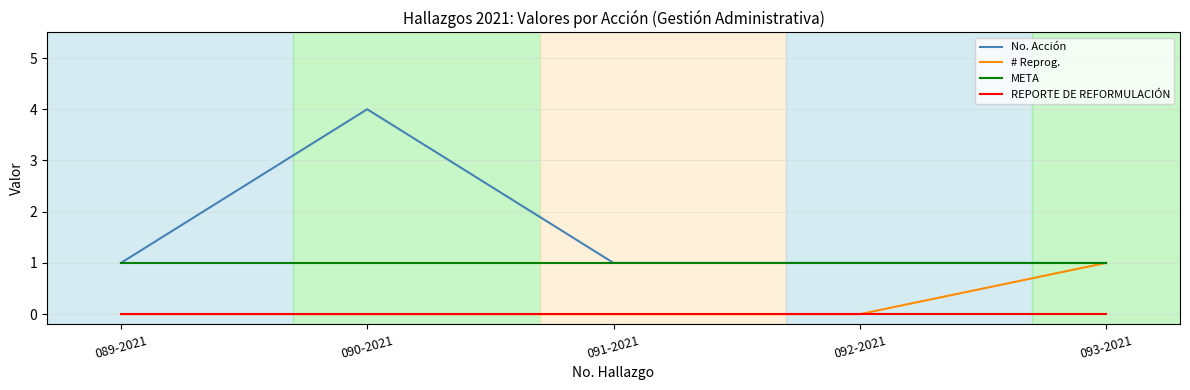

What is the maximum value for No. Acción?

4